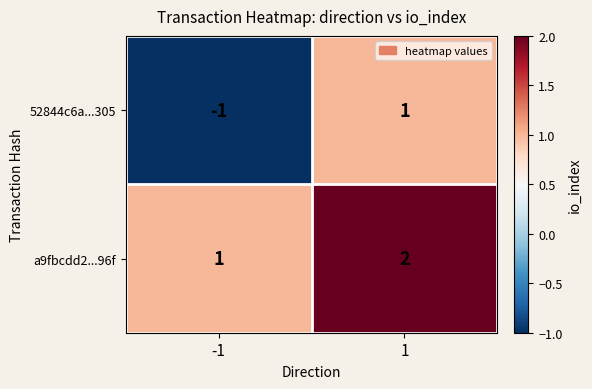

What is the total value across all series at 1?

3